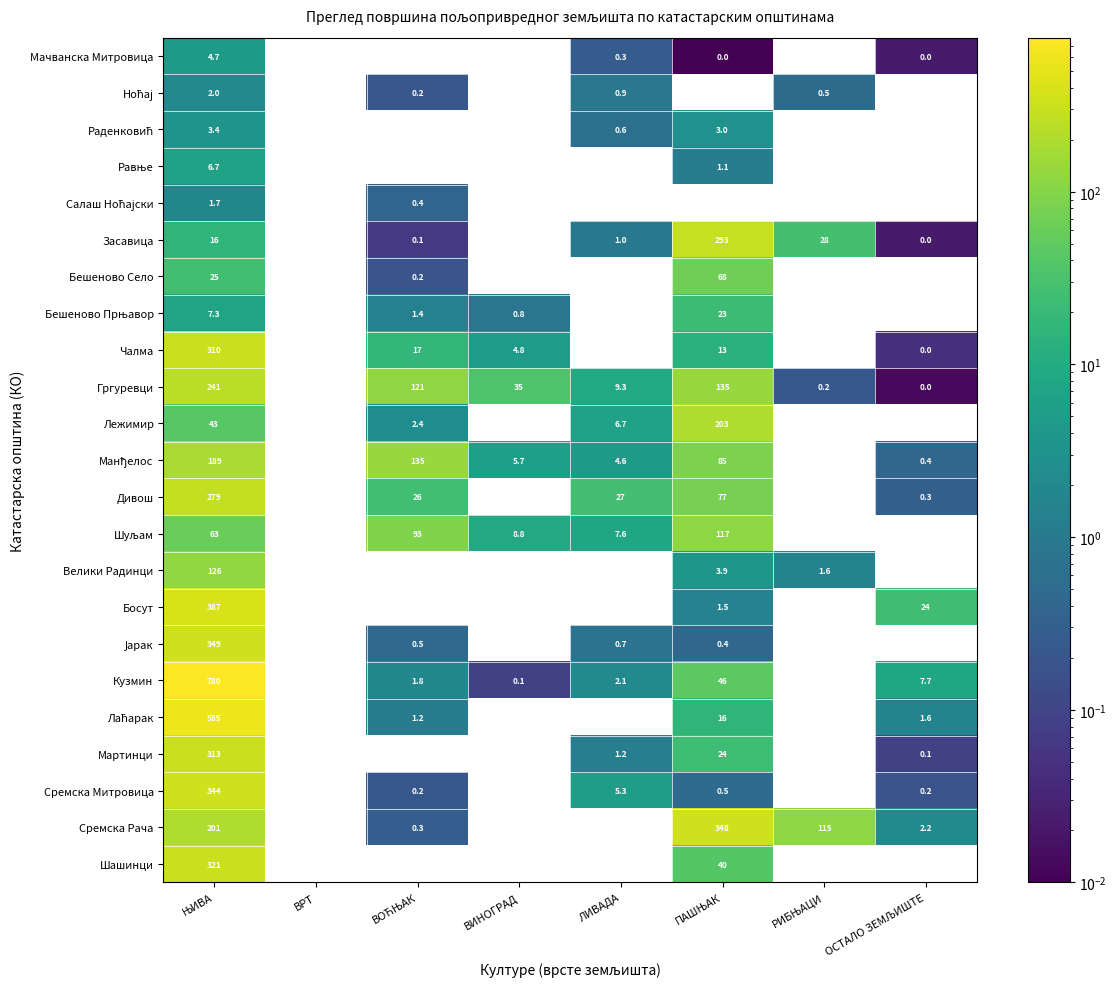

Which series has the widest spread of values?

Кузмин